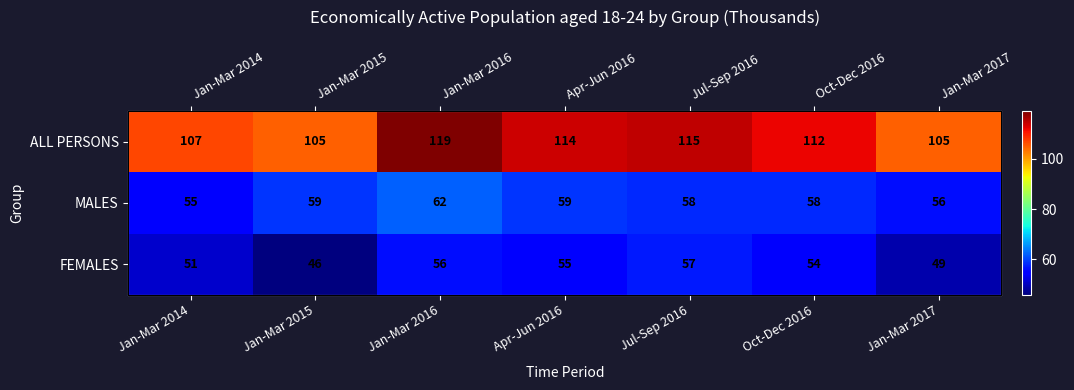

Between Jul-Sep 2016 and Oct-Dec 2016, which is larger?

Jul-Sep 2016